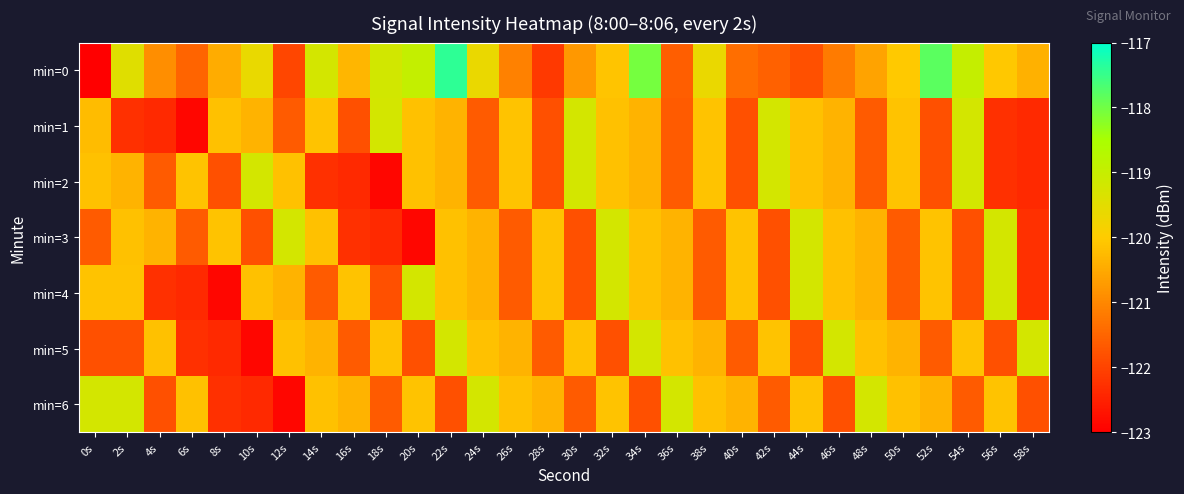

What is the total value across all series at 44s?

-842.5